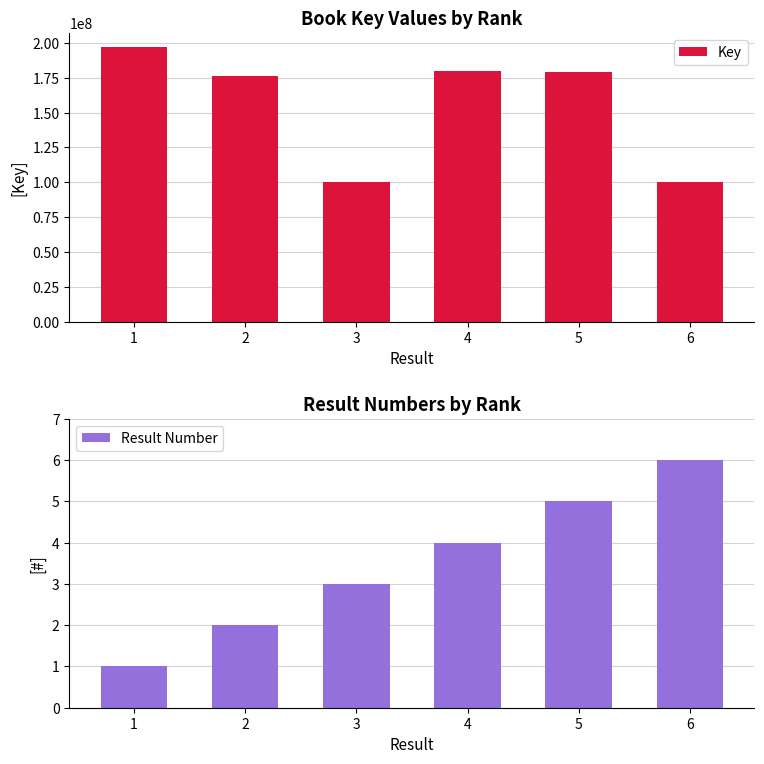

At which label is Key closest to 148895129?

2